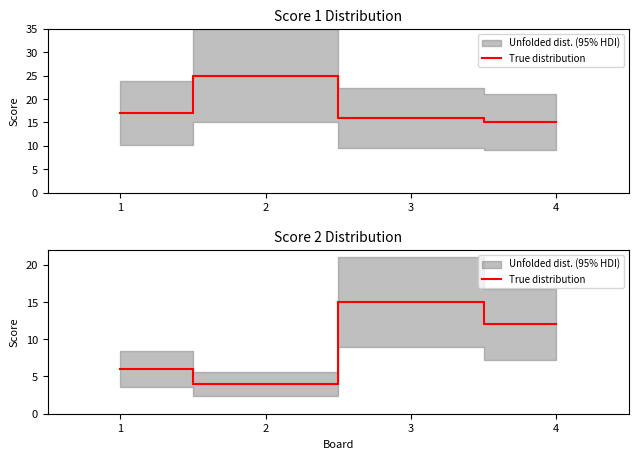

Does the chart display data point markers on the line(s)?

No